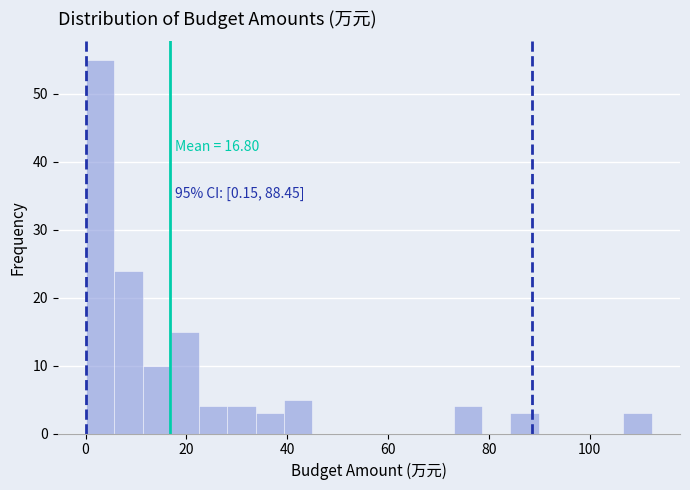

Around what value on the x-axis is the tallest bar? Give the approximate position of its centre, as read against the axis.

2